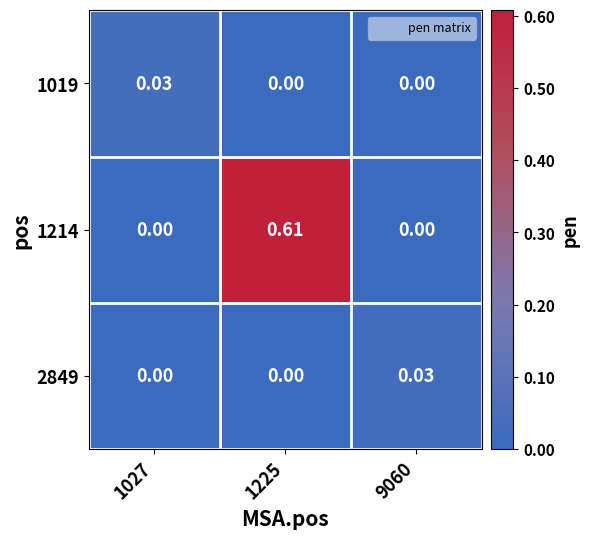

Is the value of 1019 at 1027 greater than the value of 1214 at 1225?

No